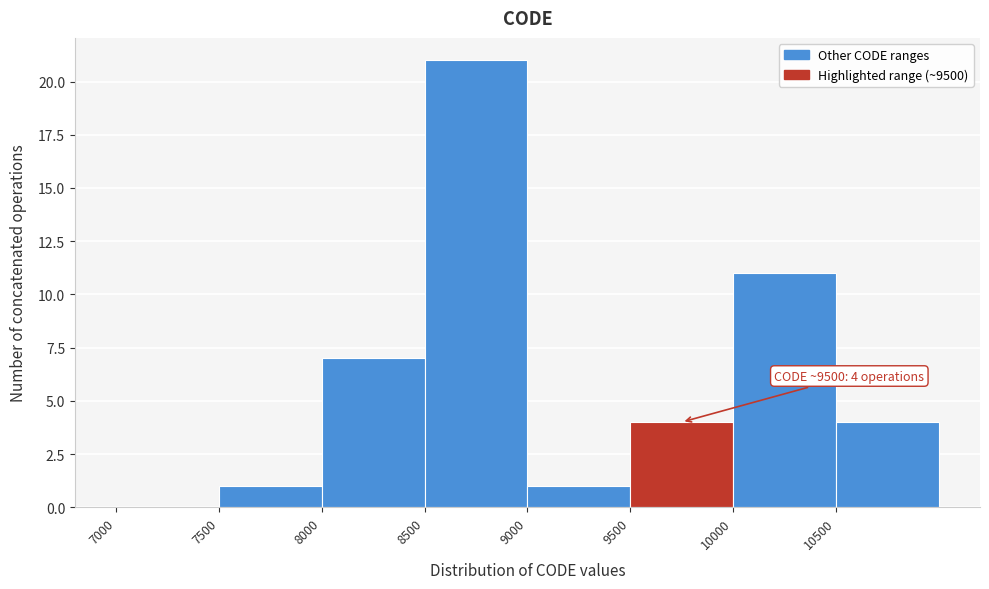

Which range on the x-axis has the tallest bar?

8500 to 9000